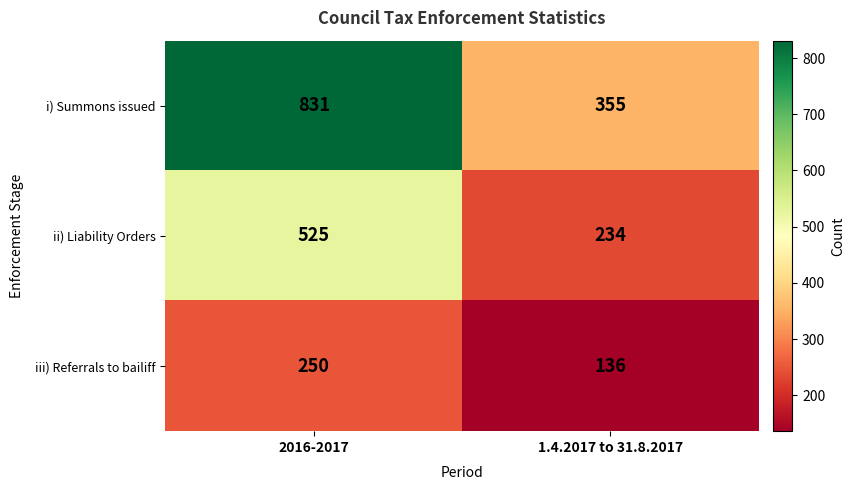

At which category is the sum across all series the highest?

2016-2017